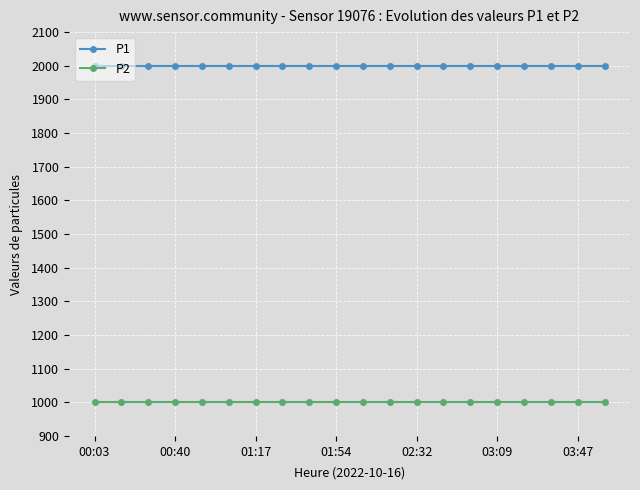

What is the greatest value displayed?

1999.9